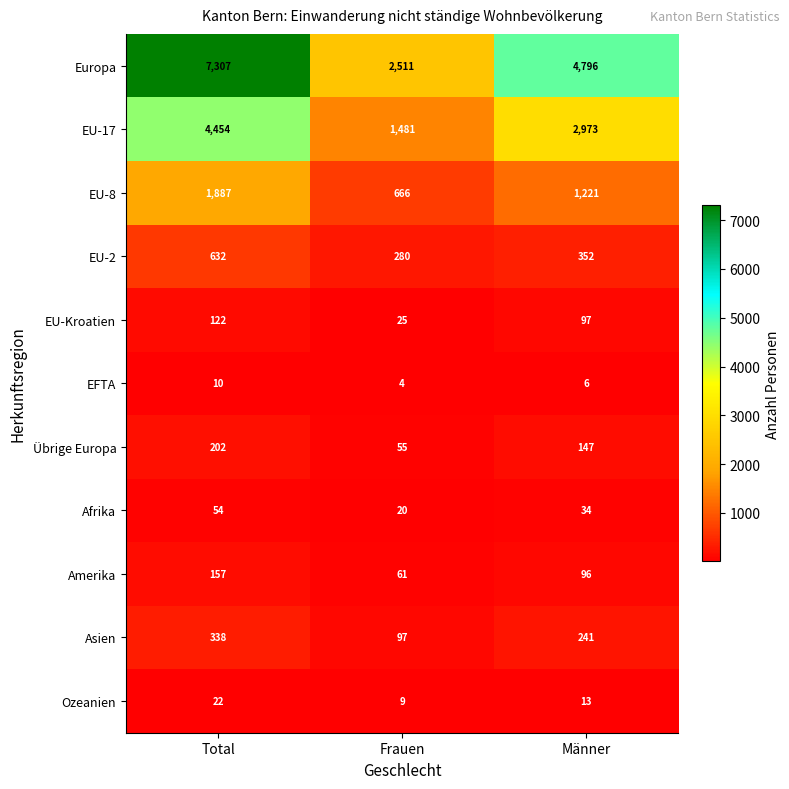

Which category has the highest value in the EU-8 series?

Total